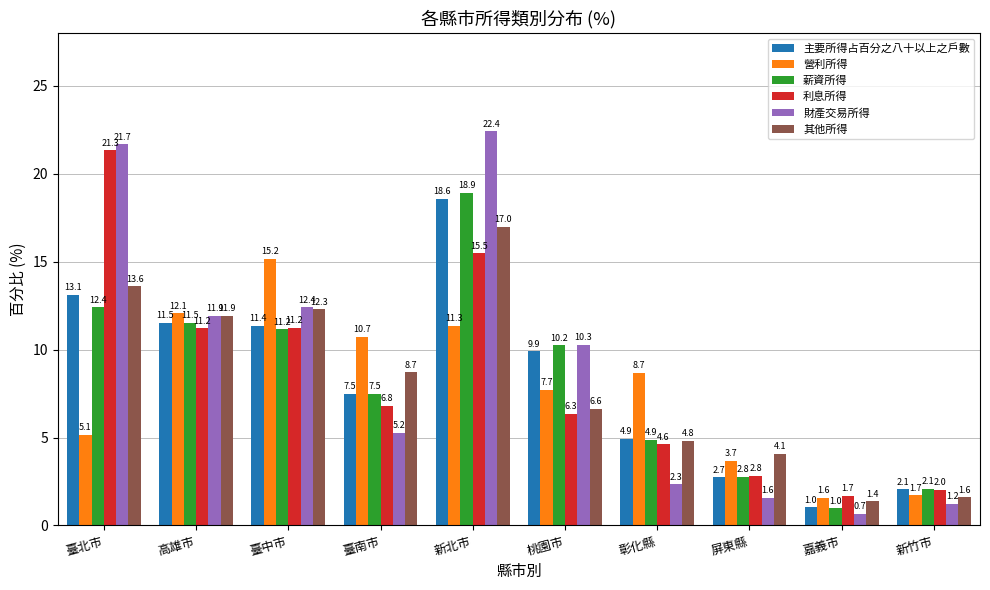

Which series changed the most between 彰化縣 and 屏東縣?

營利所得